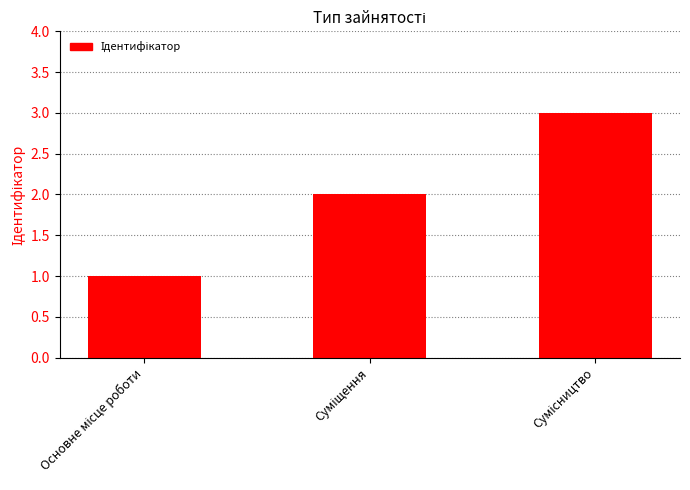

What is the maximum value shown in the chart?

3